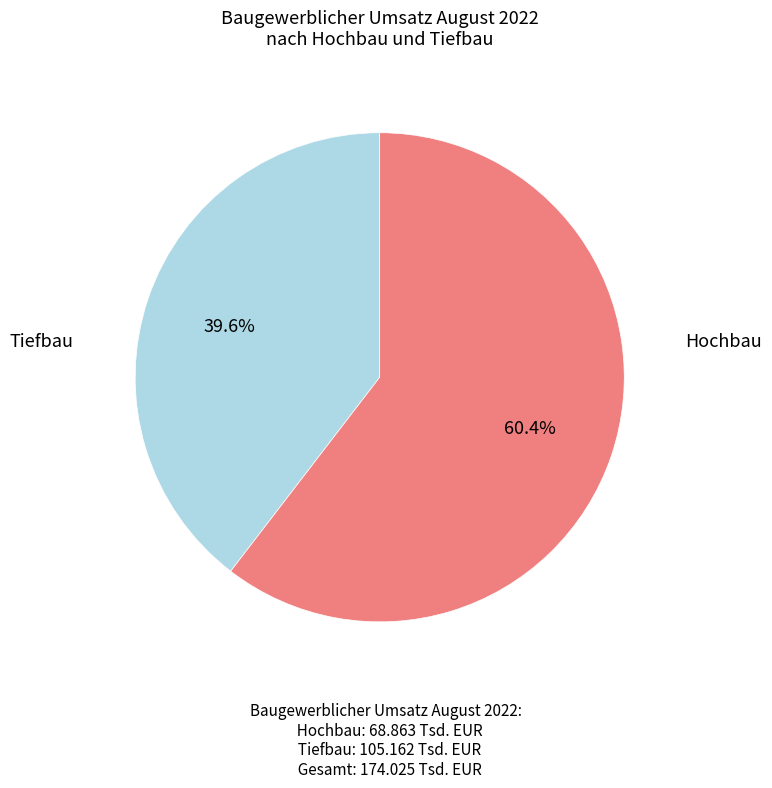

Is there any slice that represents more than half of the pie?

Yes